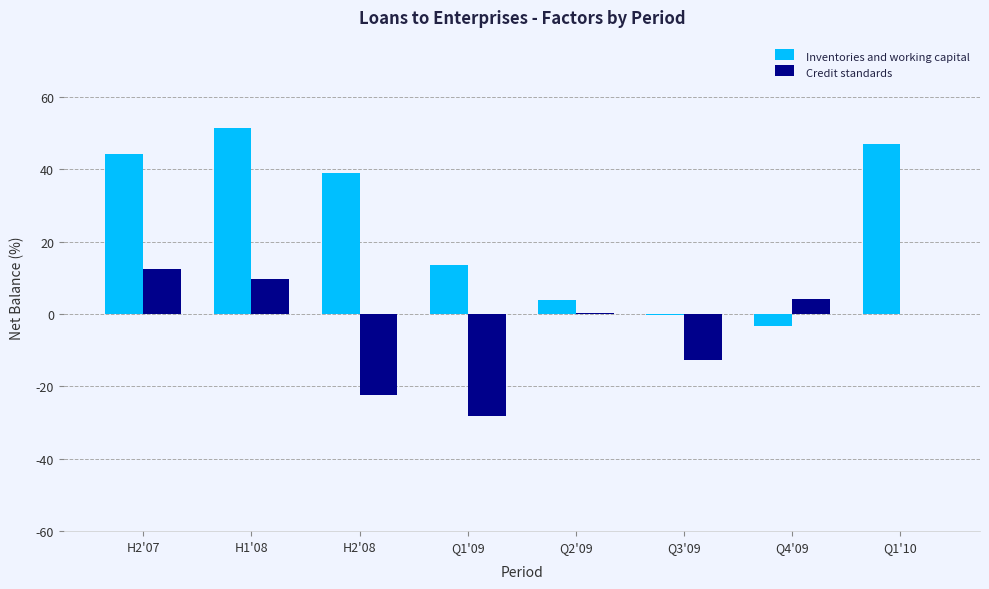

What is the sum of the Credit standards values at Q2'09 and H2'08?

-22.0